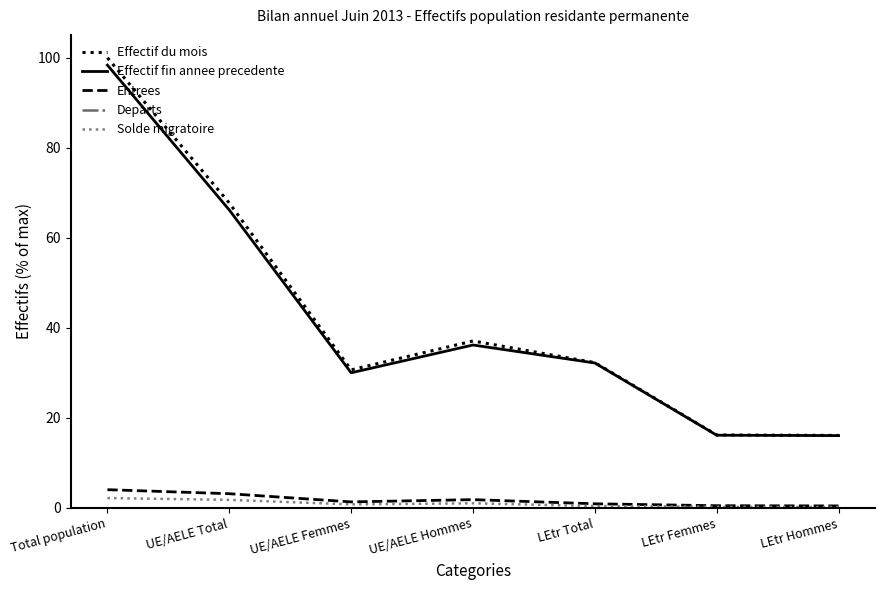

The value of Departs at UE/AELE Femmes is -0.7. True or false?

False